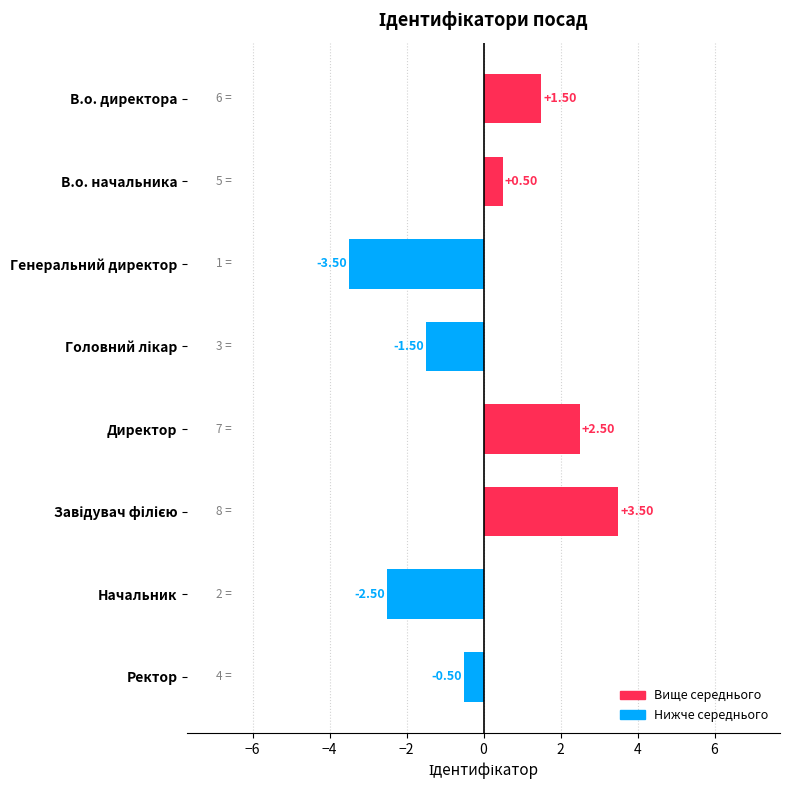

Which category has the lowest value across all series?

Генеральний директор